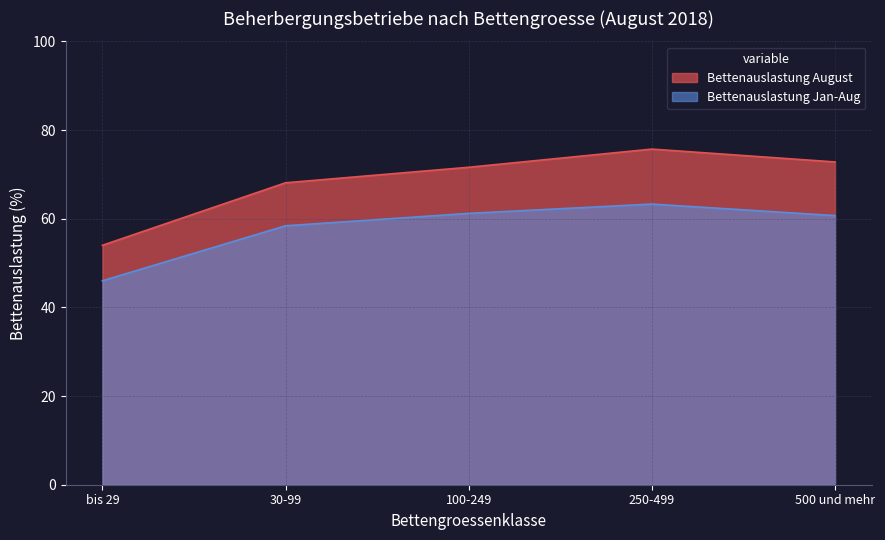

List the labels in order of Durchschnittliche Bettenauslastung Jan-Aug value, largest first.

250-499, 100-249, 500 und mehr, 30-99, bis 29